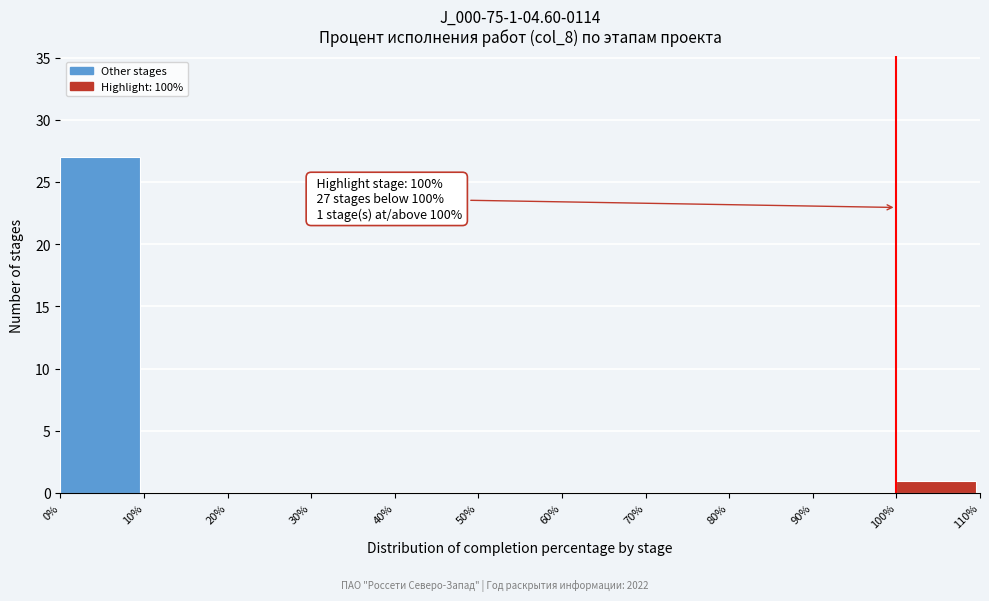

Over which range of the x-axis is the bar tallest?

0% to 10%